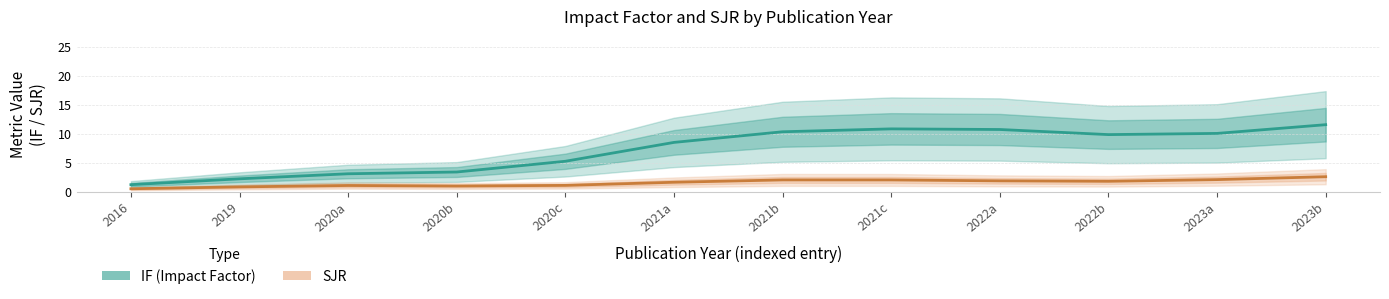

Reading left to right, extract all data points from this chart.

IF (Impact Factor): 1.2	2.2	3.1	3.4	5.3	8.5	10.4	10.9	10.8	9.9	10.1	11.6
SJR: 0.5	0.8	1.1	1.0	1.1	1.7	2.1	2.1	1.9	1.8	2.1	2.6